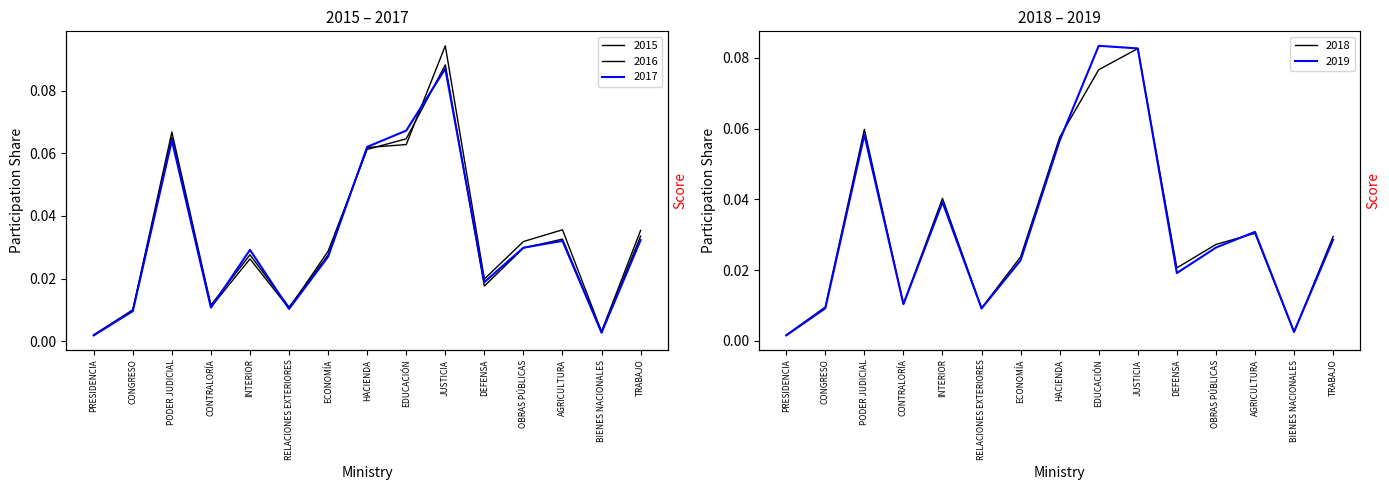

Is it true that 2016 equals 0.1 at EDUCACIÓN?

True